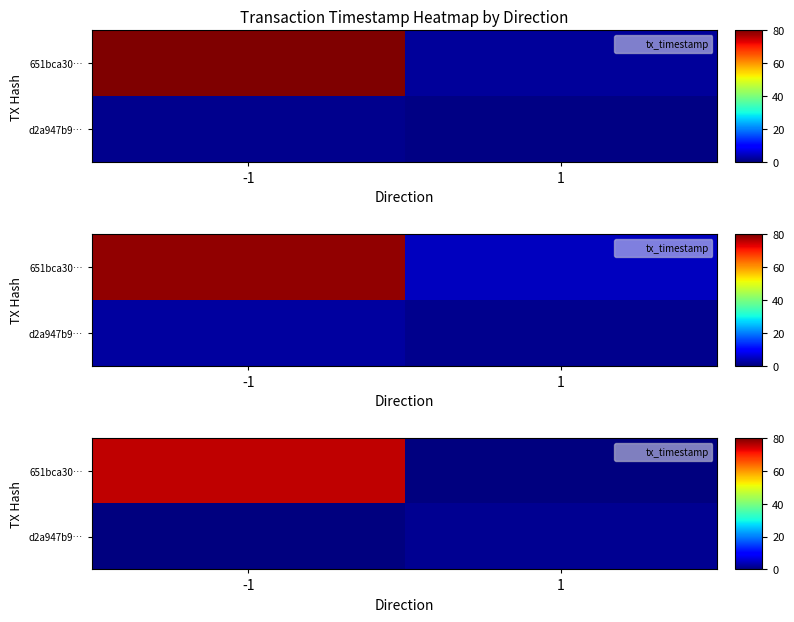

Which has a higher value, -1 or 1?

-1